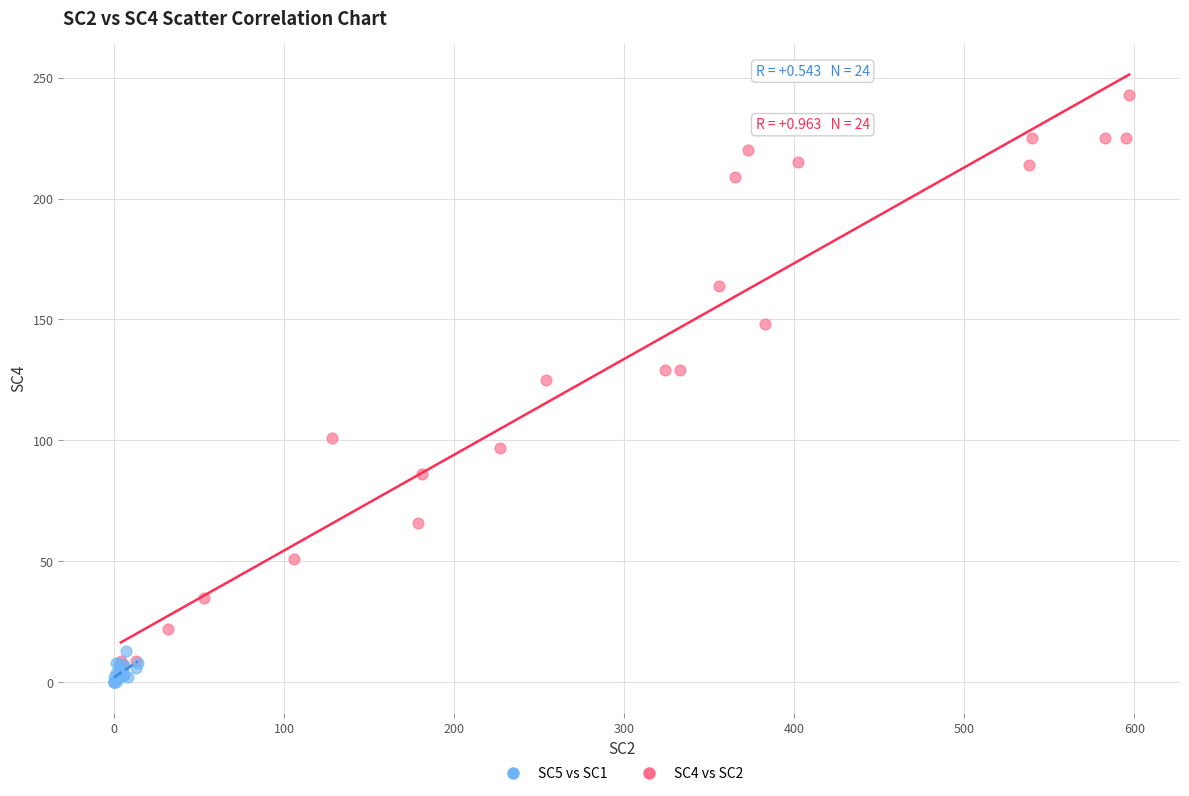

Which series has the largest Y range (max minus min)?

SC4 vs SC2